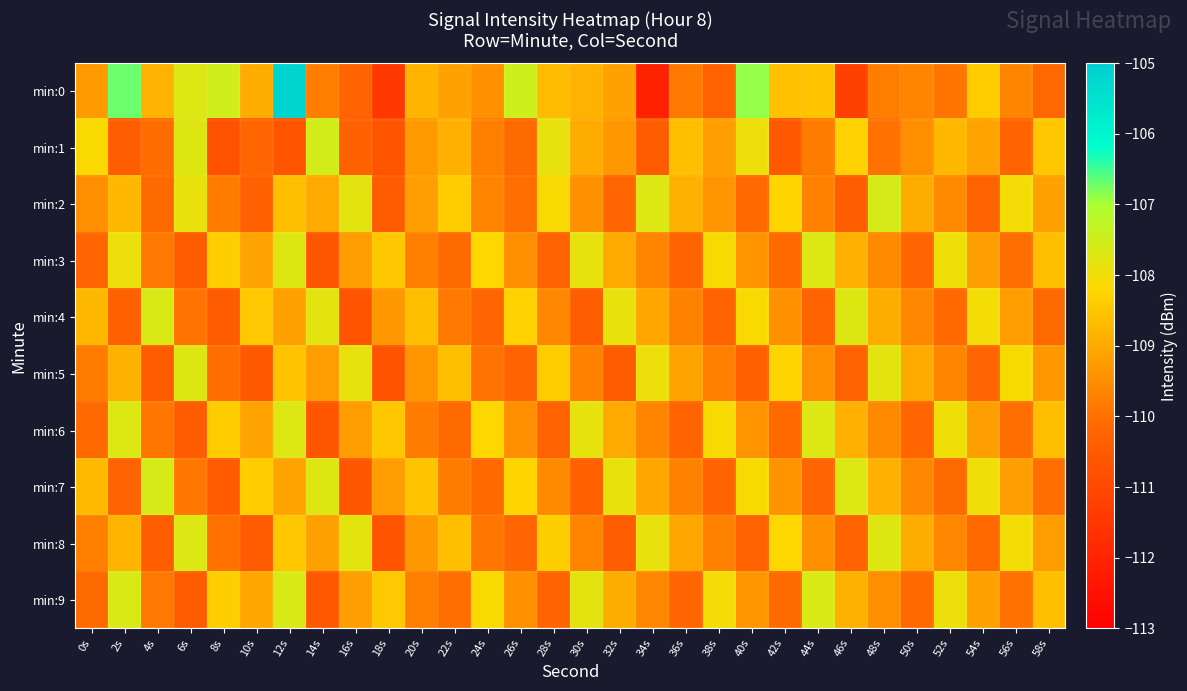

What is the minimum value shown in the chart?

-112.1